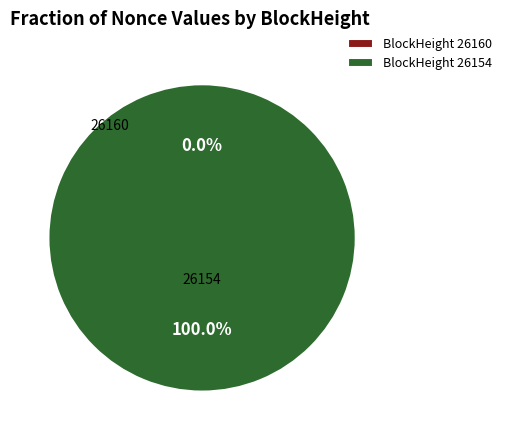

To the nearest percent, what portion does 26154 represent?

100%